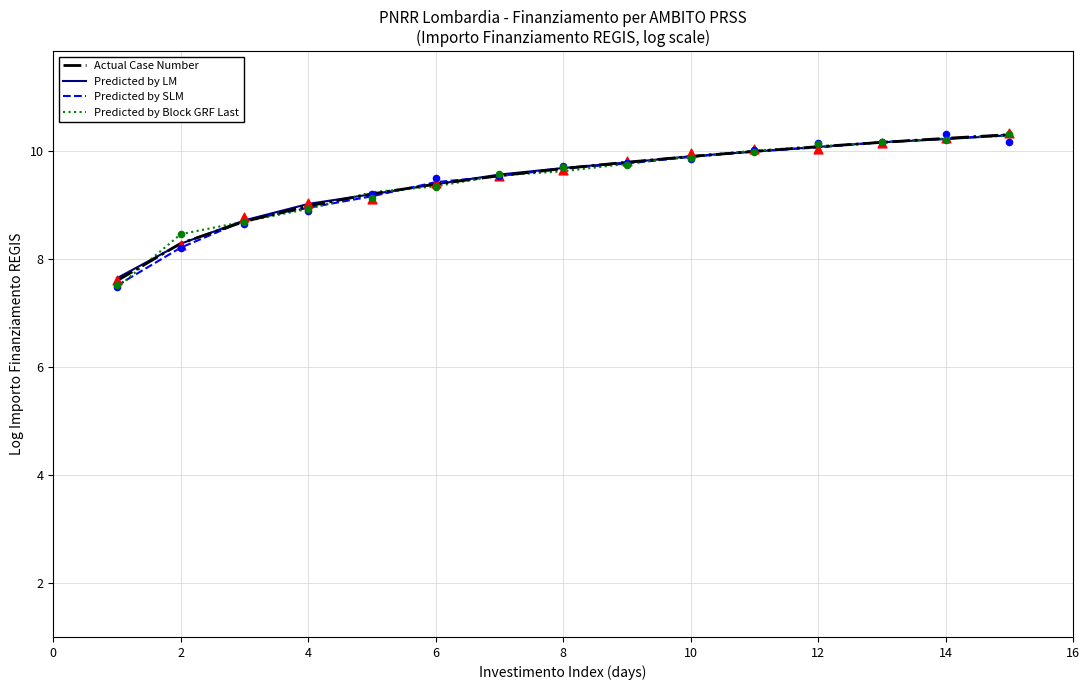

What are all the series names shown in the legend?

Actual Case Number, Predicted by LM, Predicted by SLM, Predicted by Block GRF Last